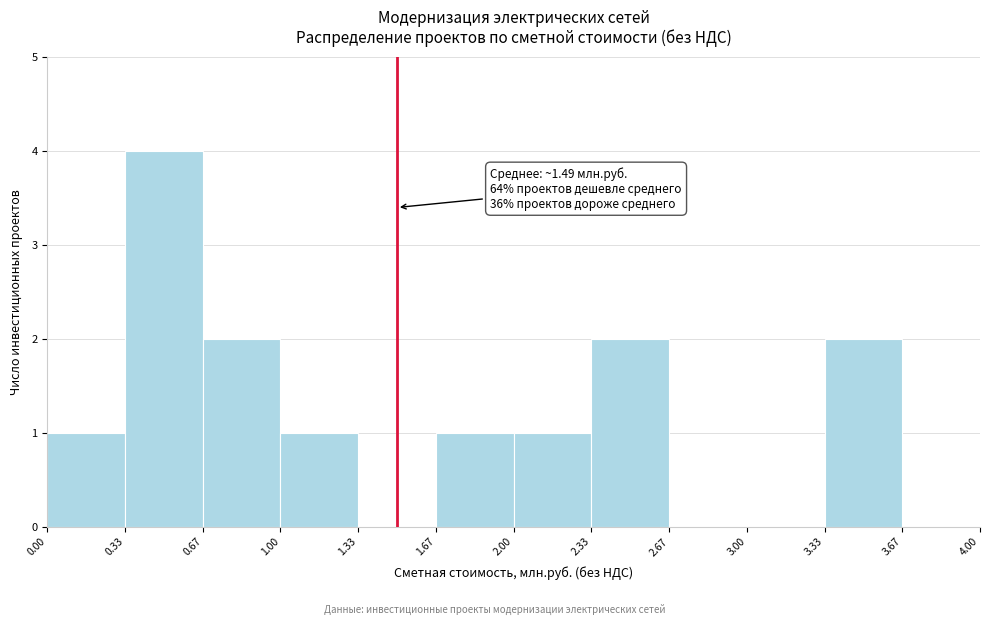

Which range on the x-axis has the tallest bar?

0.33 to 0.67